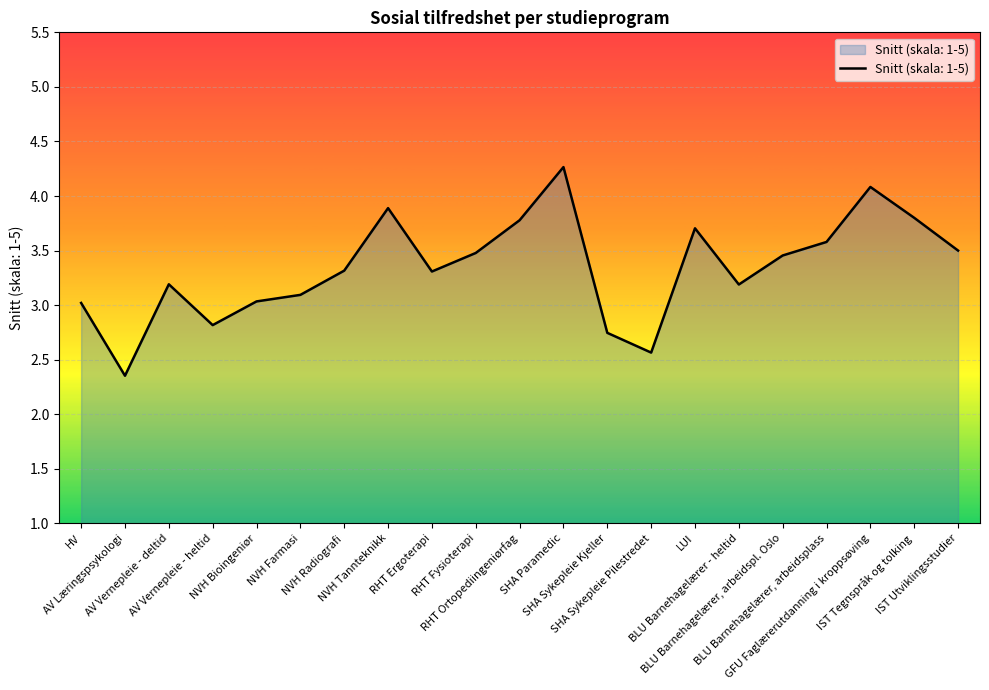

What is the maximum value shown in the chart?

4.3